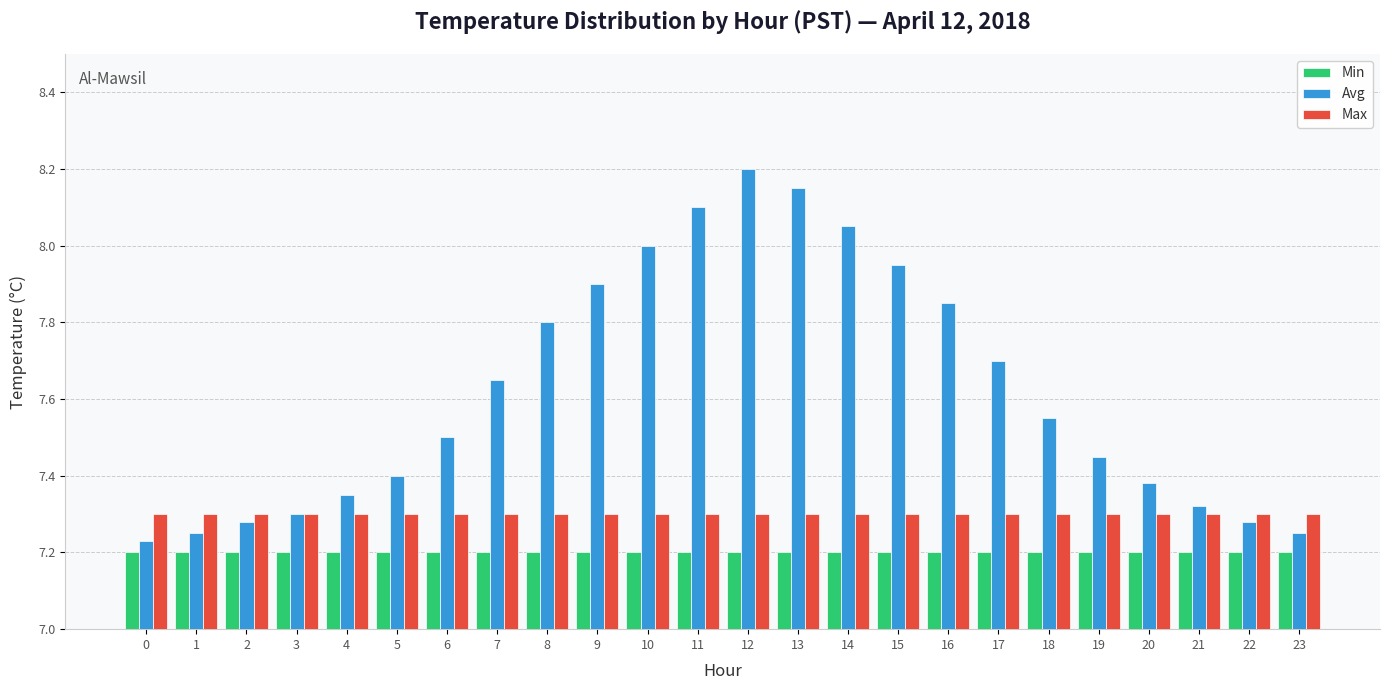

The value of Min at 10 is 7.2. True or false?

True